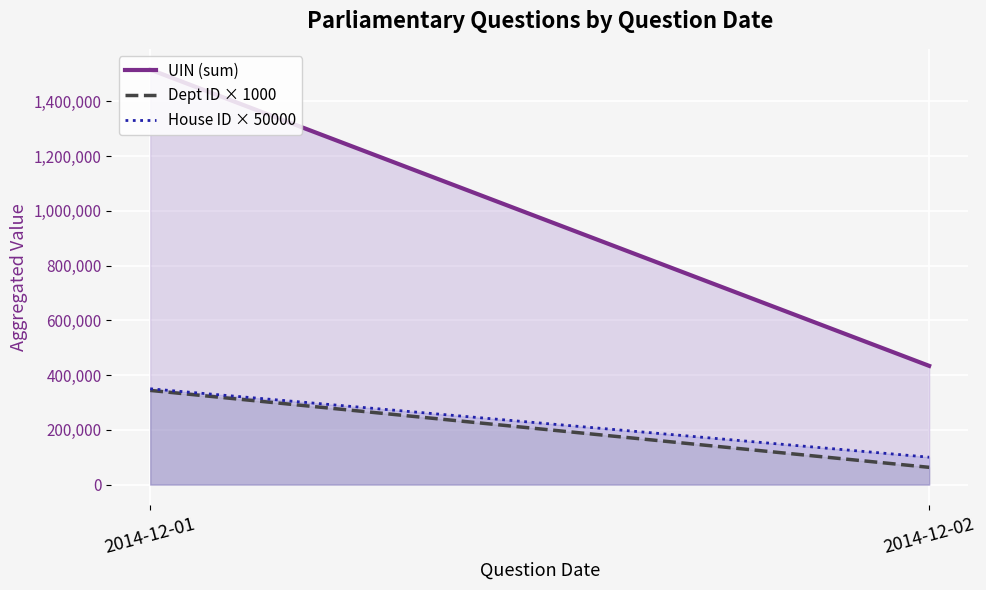

How many data points in Dept ID × 1000 are less than 344000?

1